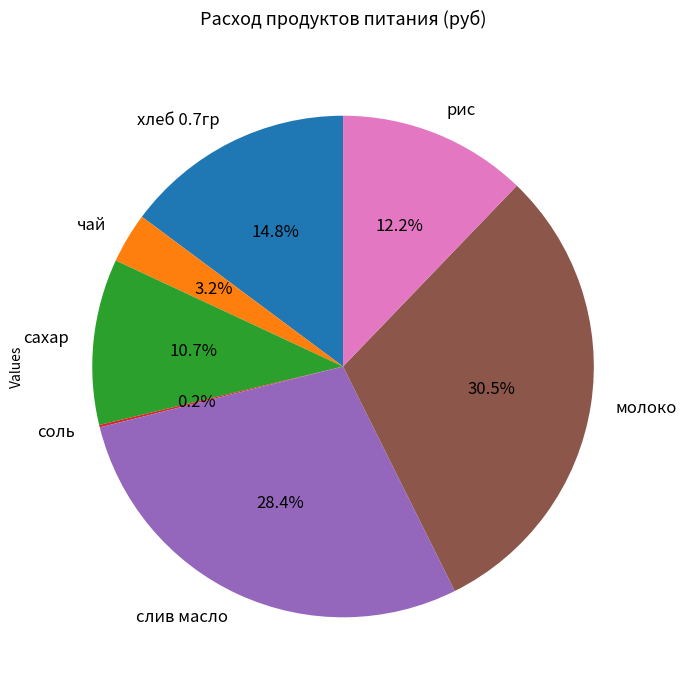

Between рис and молоко, which is larger?

молоко